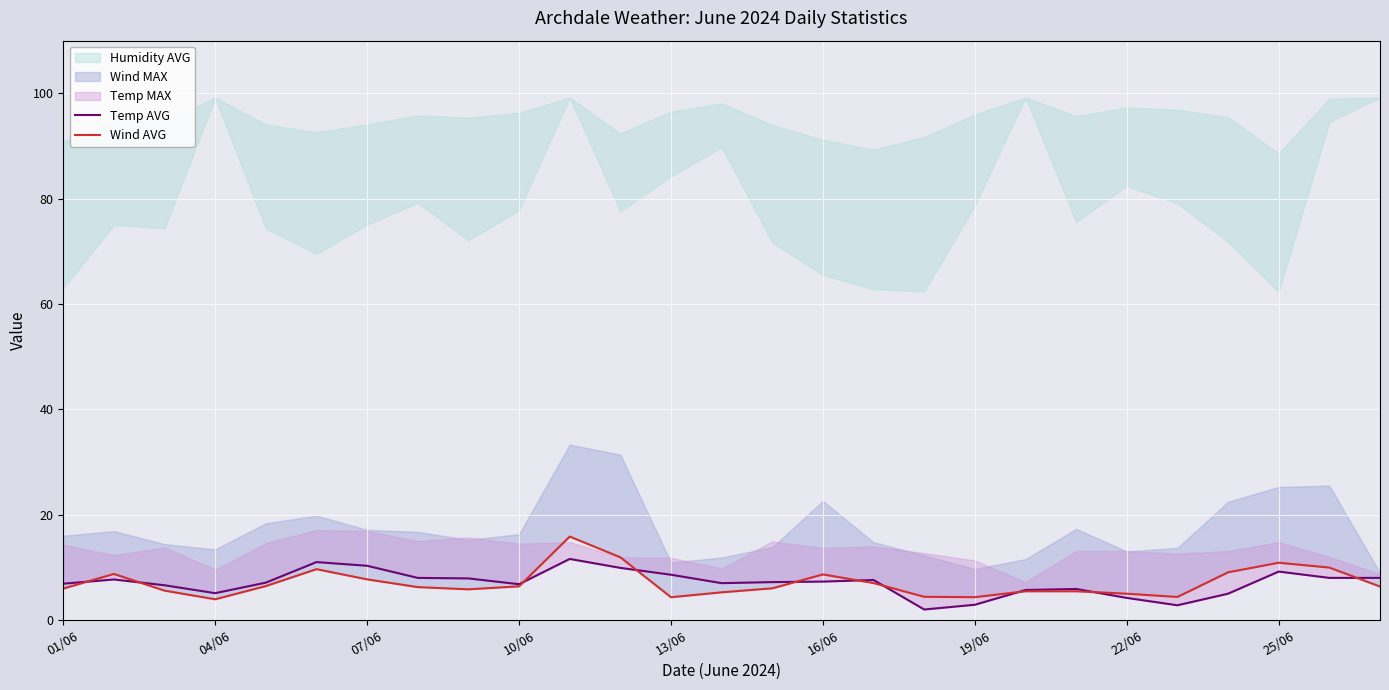

What is the difference between the second highest and second lowest values in the Temp AVG series?

8.2